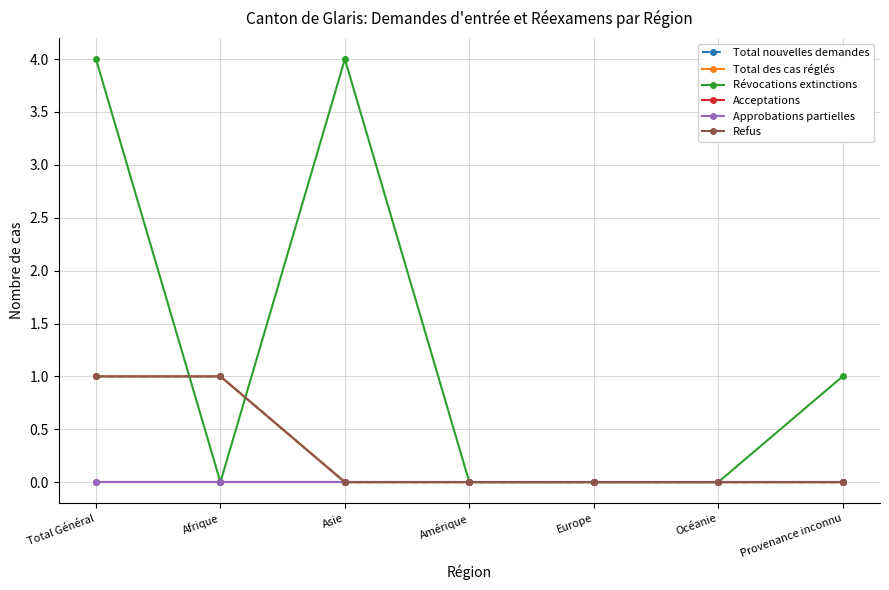

True or false: Approbations partielles has a value of 0 at Afrique.

True